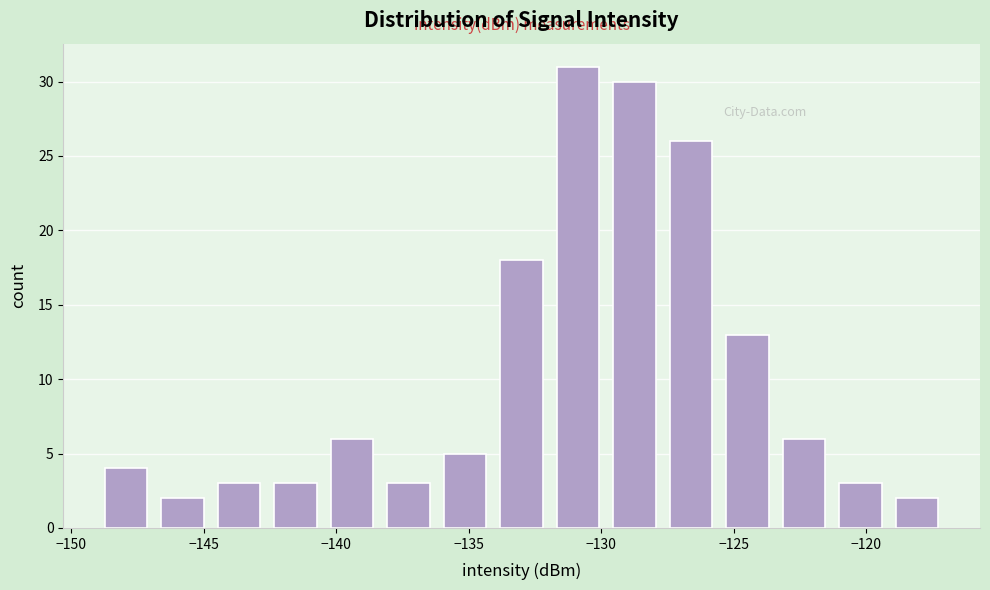

Reading left to right, transcribe this chart: for each bar, give the range it covers on the x-axis and its height. Neither the bar edges nor the heights are printed on the chart, so give them approximately, as read against the axes.

-149.0 to -147.0: 4
-147.0 to -144.5: 2
-144.5 to -142.5: 3
-142.5 to -140.5: 3
-140.5 to -138.5: 6
-138.5 to -136.0: 3
-136.0 to -134.0: 5
-134.0 to -132.0: 18
-132.0 to -130.0: 31
-130.0 to -127.5: 30
-127.5 to -125.5: 26
-125.5 to -123.5: 13
-123.5 to -121.5: 6
-121.5 to -119.0: 3
-119.0 to -117.0: 2